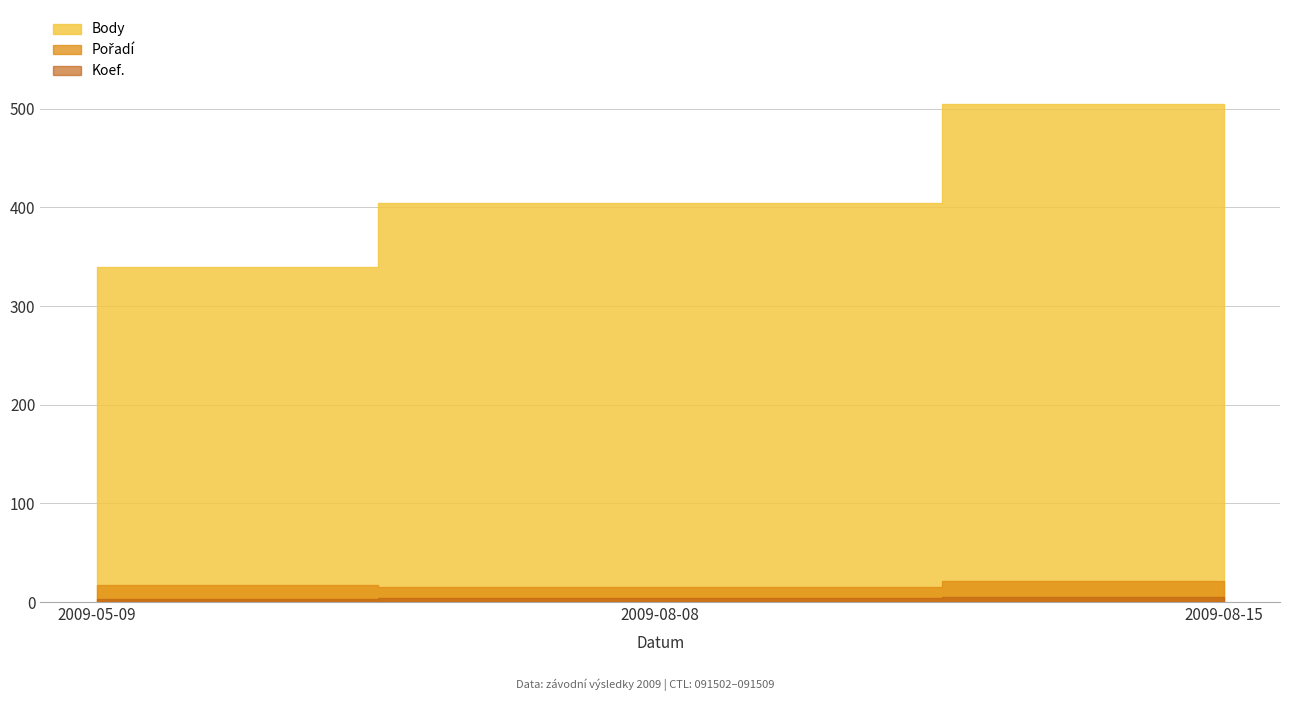

Reading left to right, extract all data points from this chart.

Koef.: 2009-05-09=3	2009-08-08=4	2009-08-15=5
Pořadí: 2009-05-09=17	2009-08-08=15	2009-08-15=21
Body: 2009-05-09=340	2009-08-08=404	2009-08-15=505